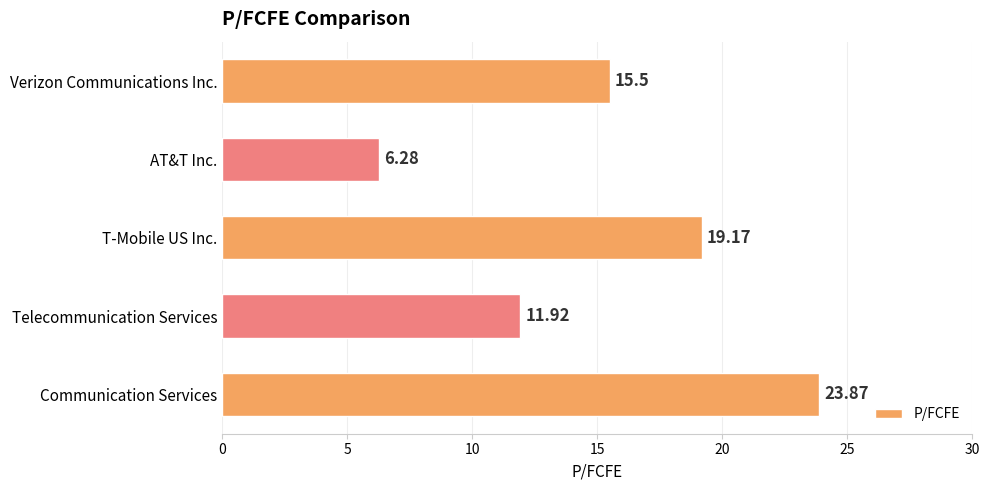

Does the chart contain stacked bars?

No